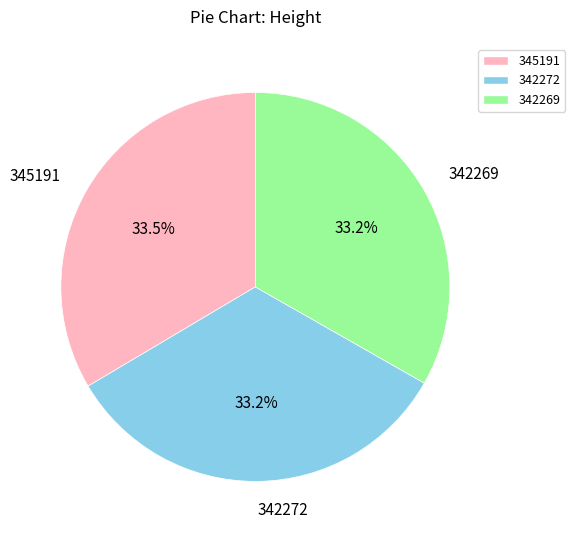

What percentage is NOT represented by 342272?

66.8%